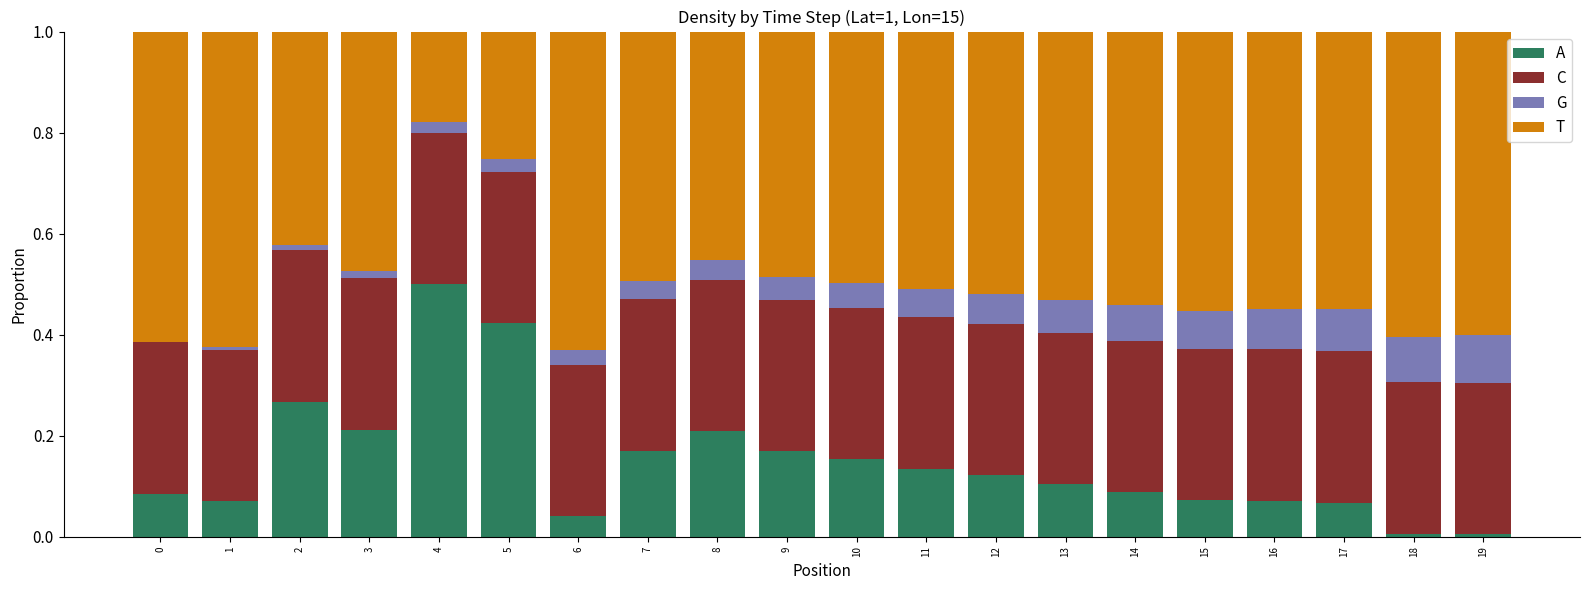

Are the bars grouped side by side (vs. stacked)?

No